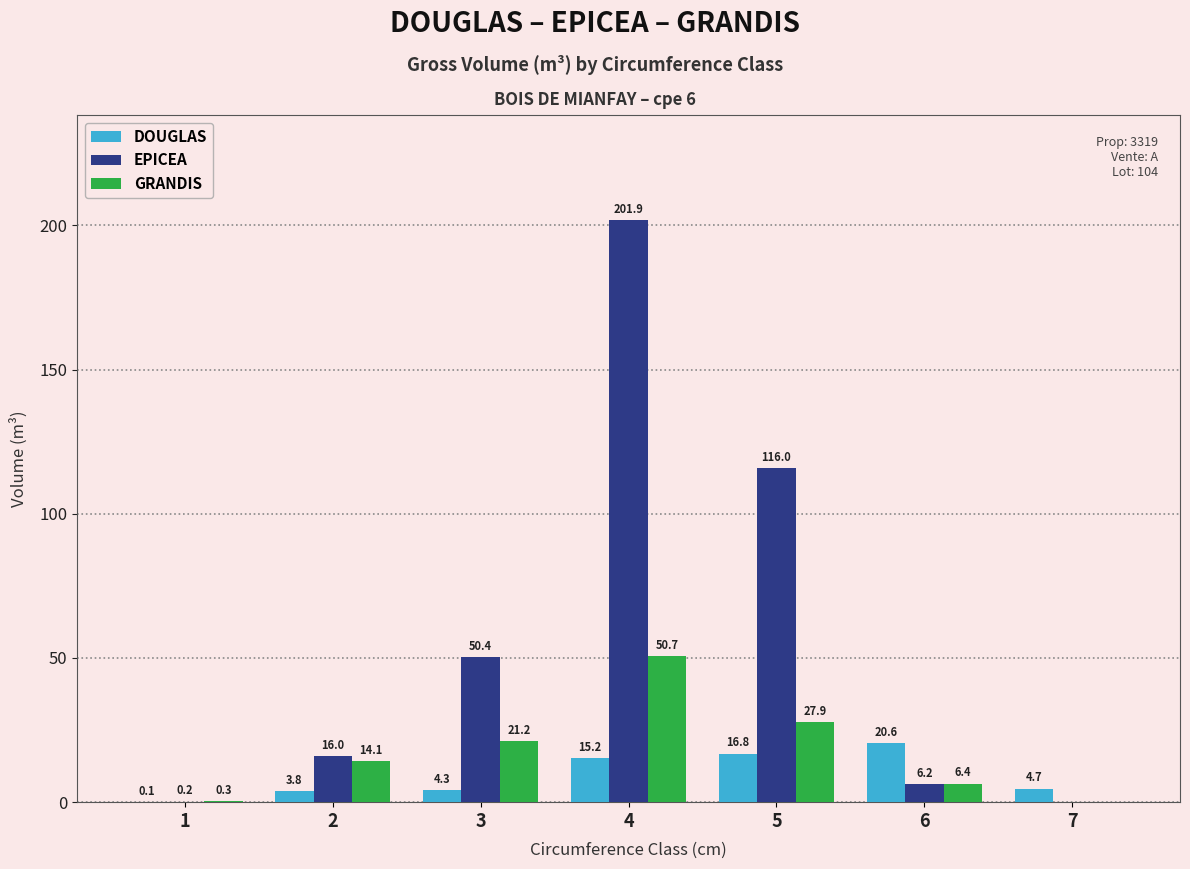

How many groups of bars are there?

7